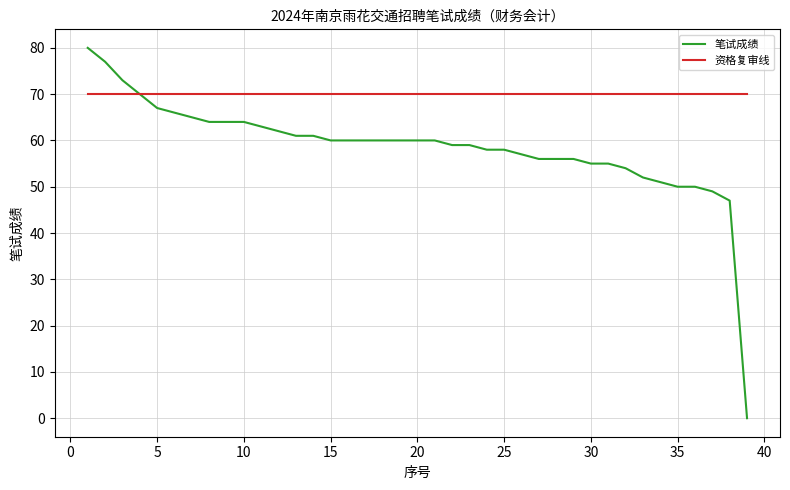

Is this an area chart (filled region under the line)?

No